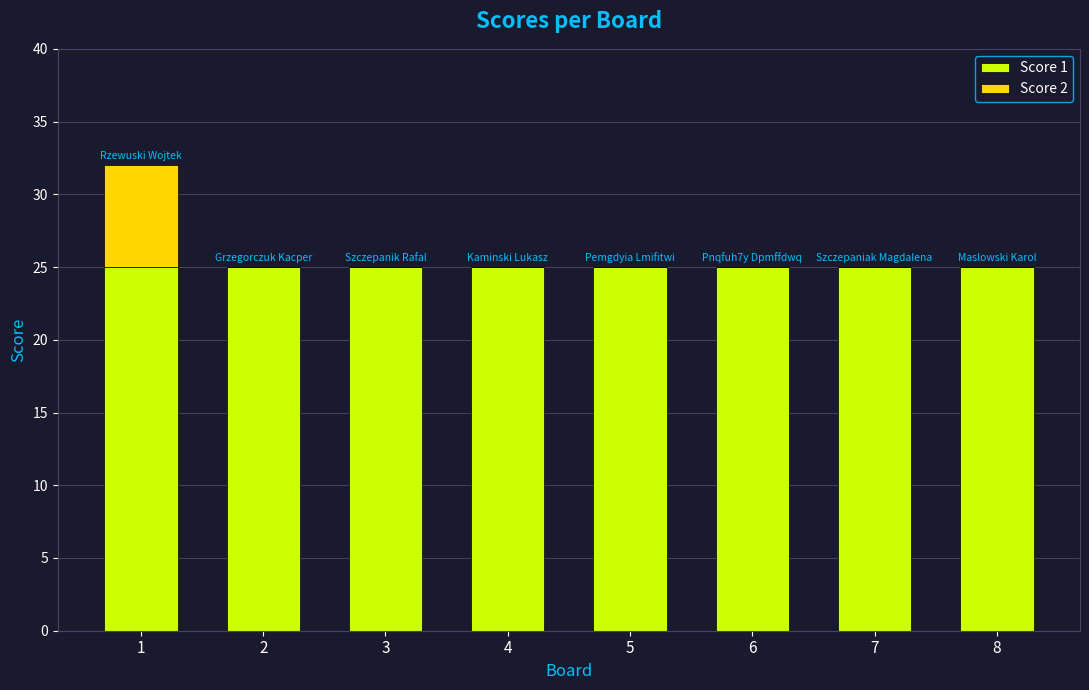

What are all the series names shown in the legend?

Score 1, Score 2